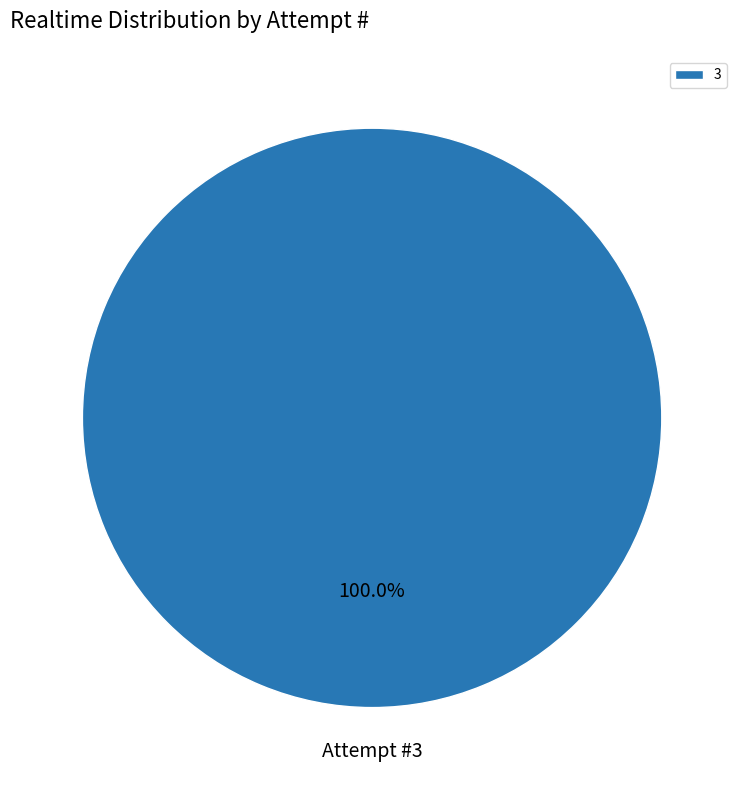

Does Attempt #3 account for over 50% of the chart?

Yes